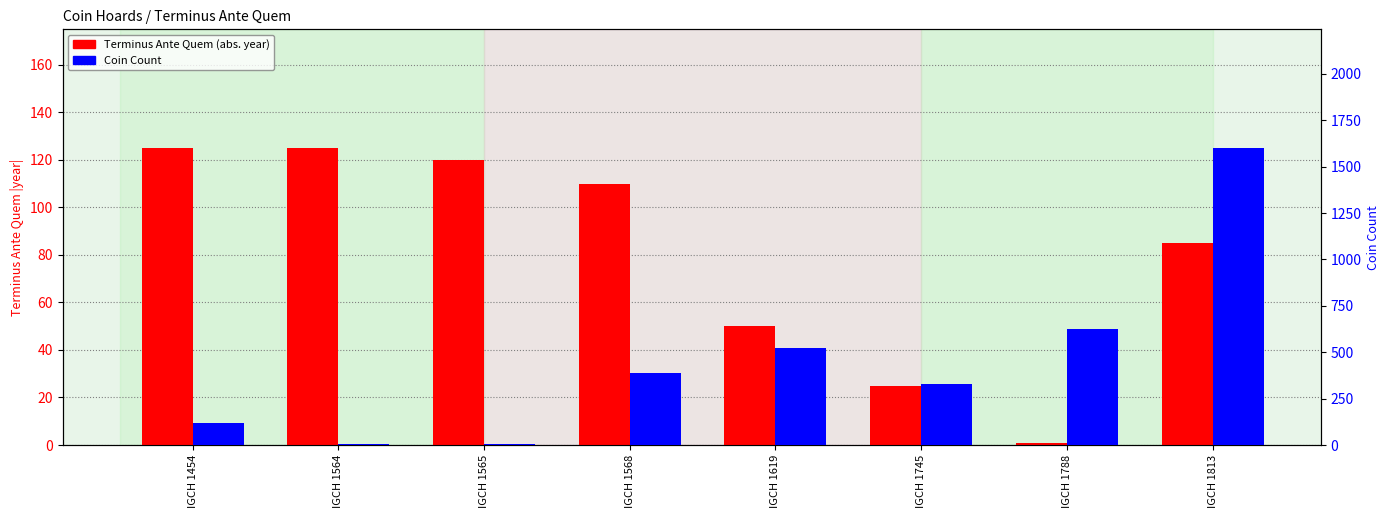

Between IGCH 1813 and IGCH 1454, which is larger?

IGCH 1454